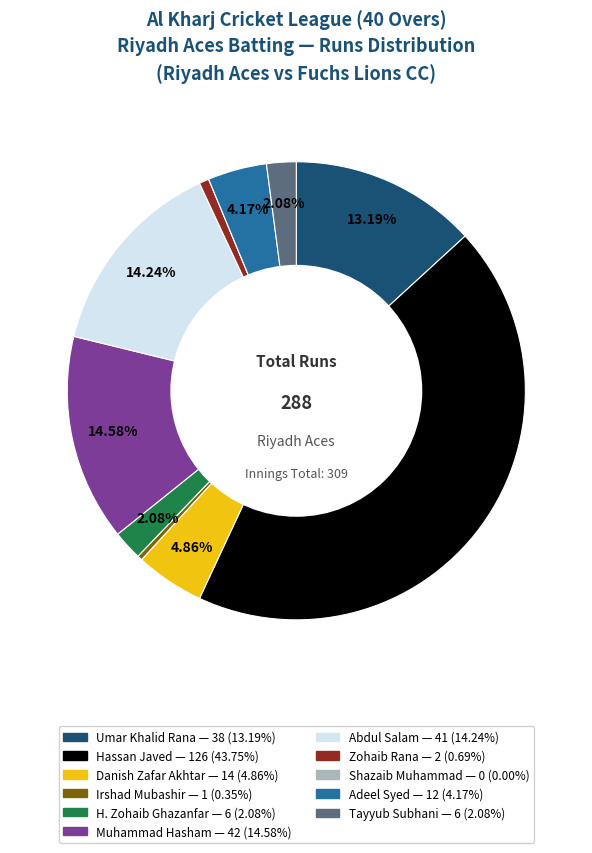

Is there any slice that represents more than half of the pie?

No